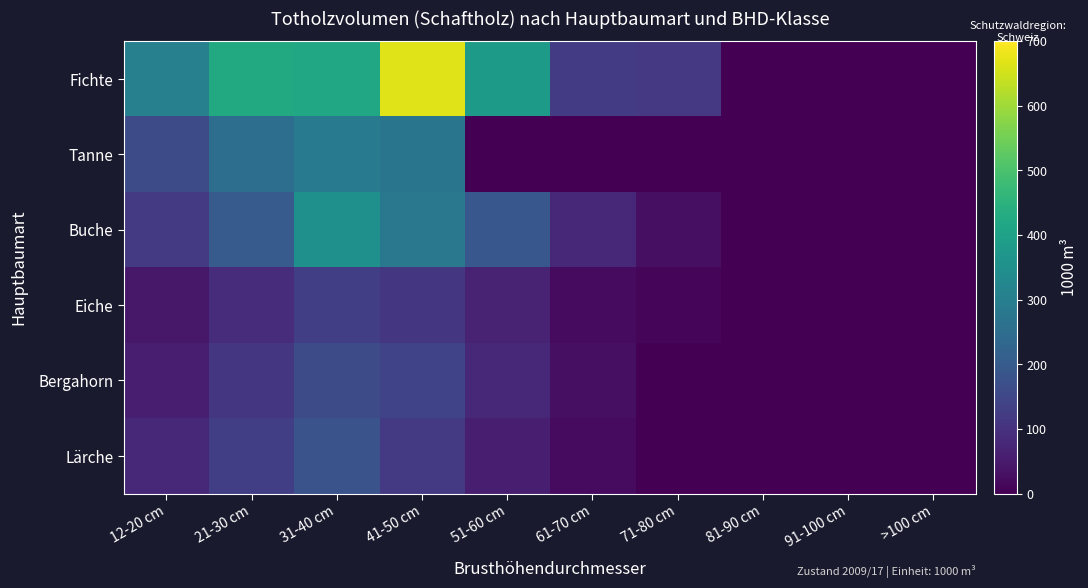

Reading right to left, extract all data points from this chart.

Fichte: >100 cm=0	91-100 cm=0	81-90 cm=0	71-80 cm=116	61-70 cm=122	51-60 cm=382	41-50 cm=665	31-40 cm=418	21-30 cm=425	12-20 cm=305
Tanne: >100 cm=0	91-100 cm=0	81-90 cm=0	71-80 cm=0	61-70 cm=0	51-60 cm=0	41-50 cm=271	31-40 cm=285	21-30 cm=252	12-20 cm=164
Buche: >100 cm=0	91-100 cm=0	81-90 cm=0	71-80 cm=30	61-70 cm=80	51-60 cm=190	41-50 cm=280	31-40 cm=350	21-30 cm=200	12-20 cm=120
Eiche: >100 cm=0	91-100 cm=0	81-90 cm=0	71-80 cm=10	61-70 cm=20	51-60 cm=70	41-50 cm=110	31-40 cm=130	21-30 cm=90	12-20 cm=45
Bergahorn: >100 cm=0	91-100 cm=0	81-90 cm=0	71-80 cm=0	61-70 cm=30	51-60 cm=80	41-50 cm=140	31-40 cm=160	21-30 cm=110	12-20 cm=60
Lärche: >100 cm=0	91-100 cm=0	81-90 cm=0	71-80 cm=0	61-70 cm=20	51-60 cm=60	41-50 cm=120	31-40 cm=180	21-30 cm=130	12-20 cm=80